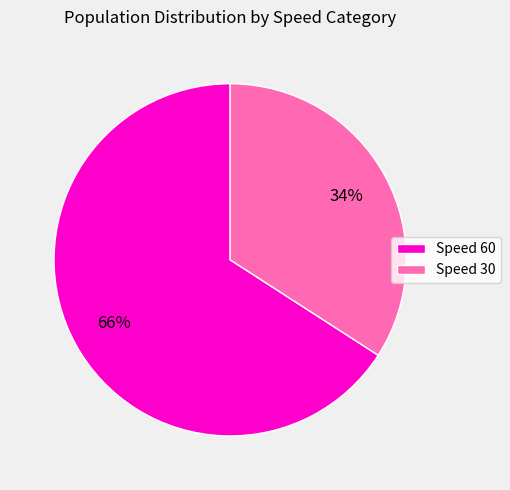

Count the number of slices in the pie.

2